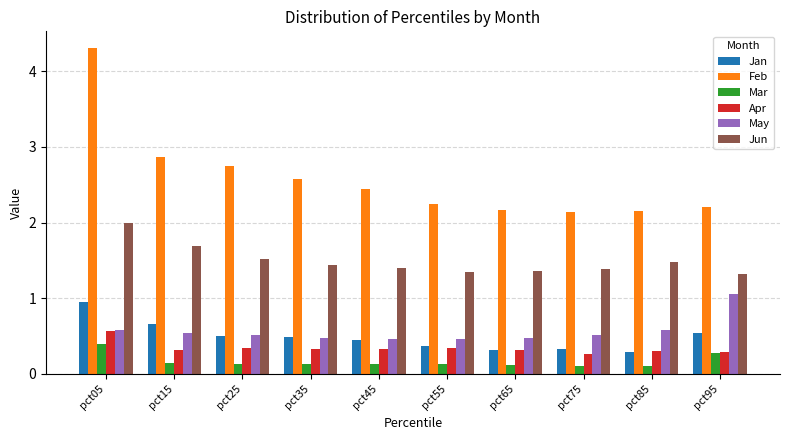

Rank the series by their maximum value, from highest to lowest.

Feb, Jun, May, Jan, Apr, Mar